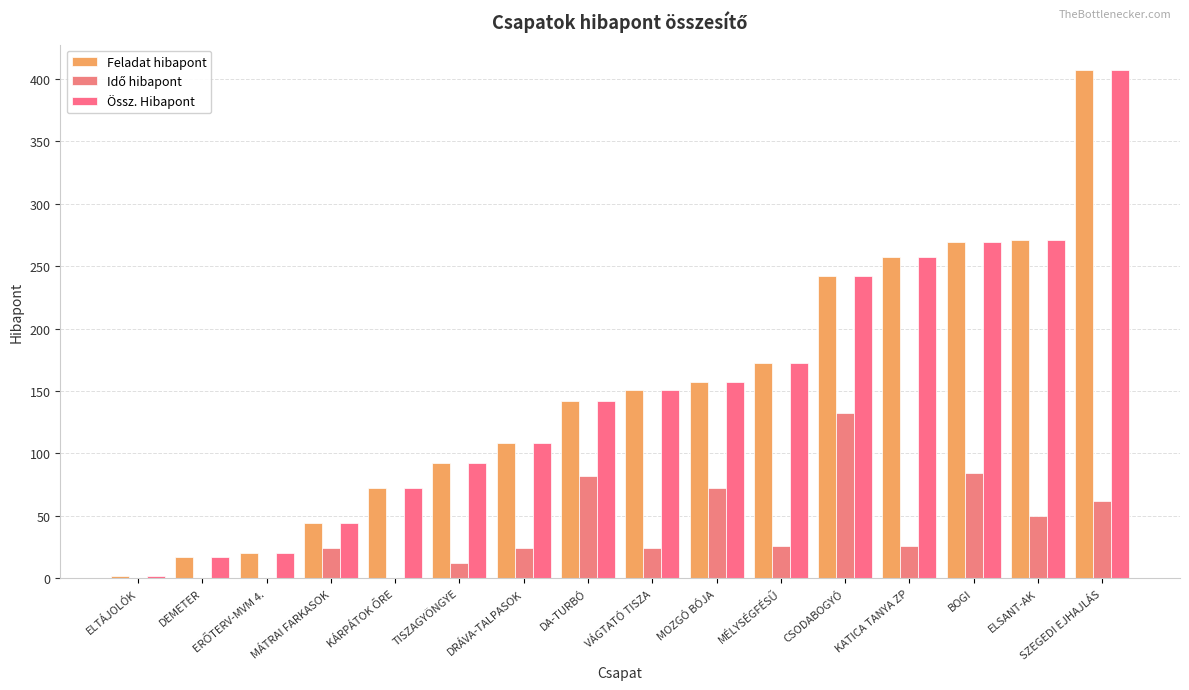

What is the total value across all series at VÁGTATÓ TISZA?

326